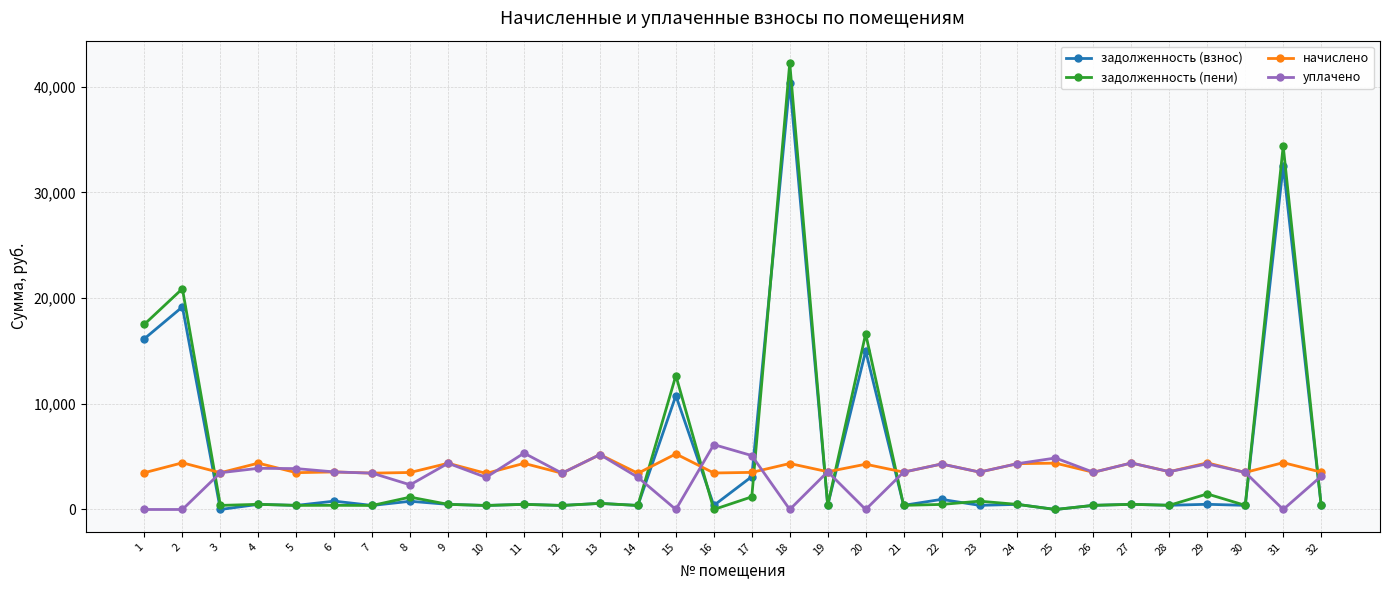

What is the greatest value displayed?

42244.2